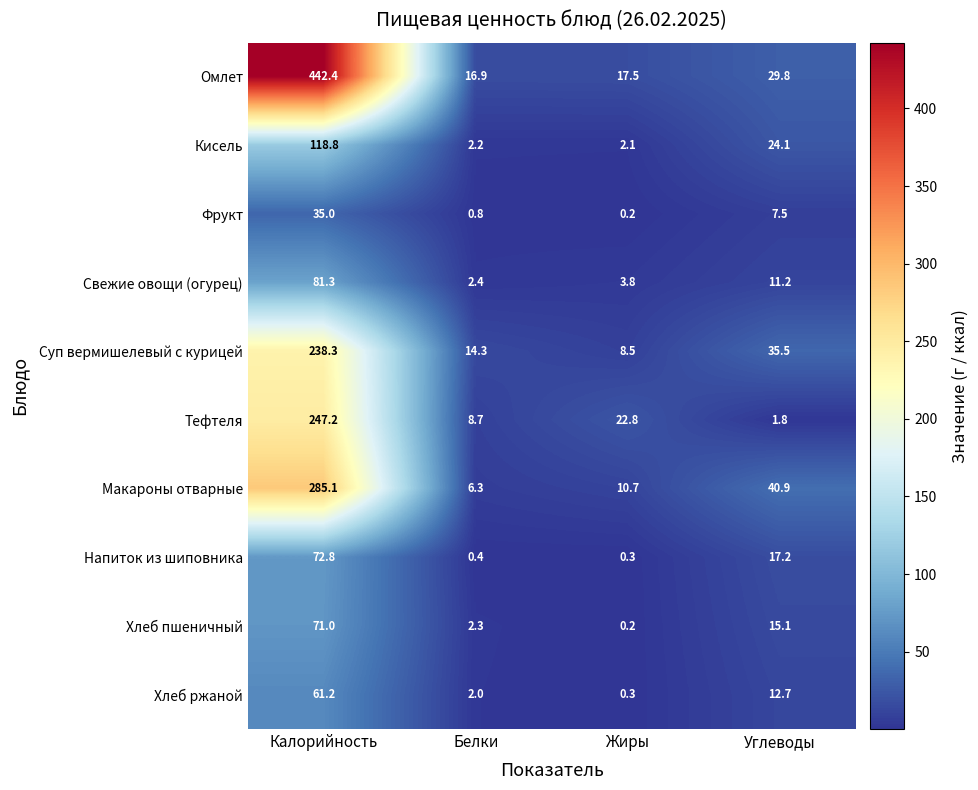

The value of Макароны отварные at Жиры is 4.1. True or false?

False